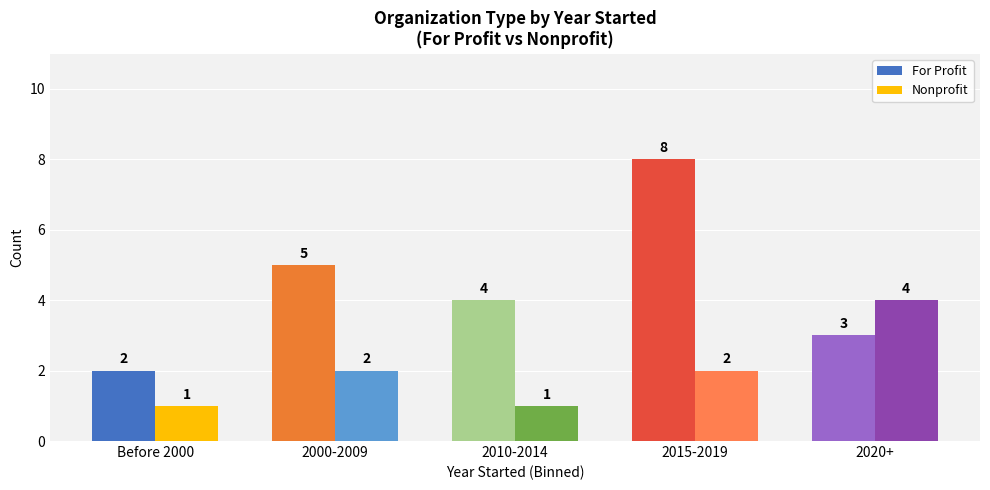

Which series has the largest total across all categories?

For Profit